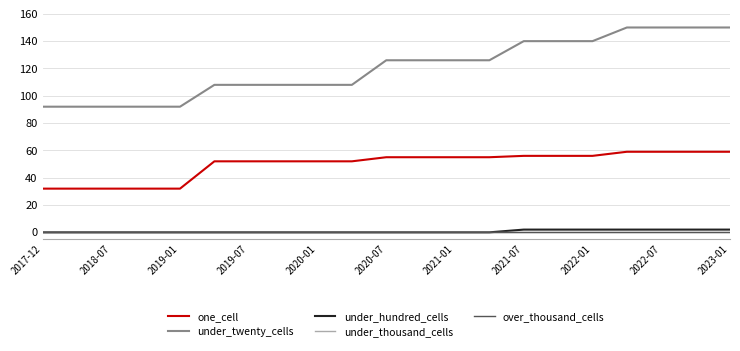

True or false: under_hundred_cells and one_cell intersect in this chart.

False